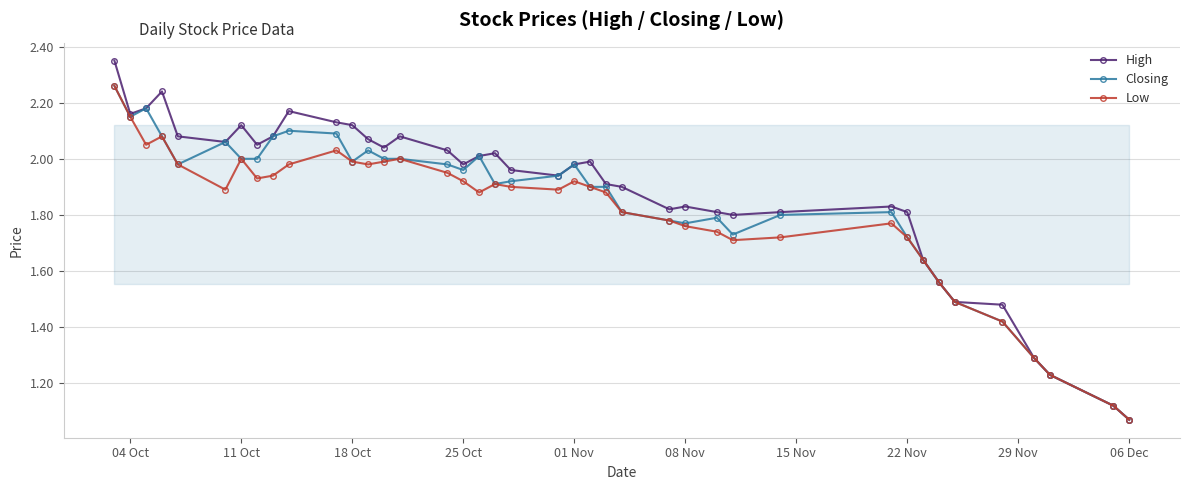

Which series has the widest spread of values?

High